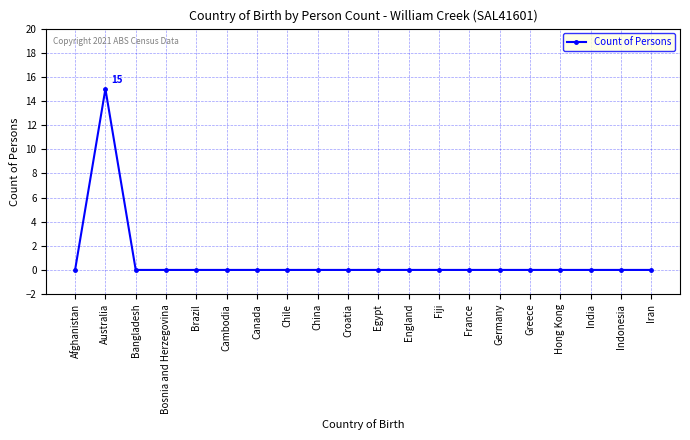

At which category does the data reach its first local peak?

Australia